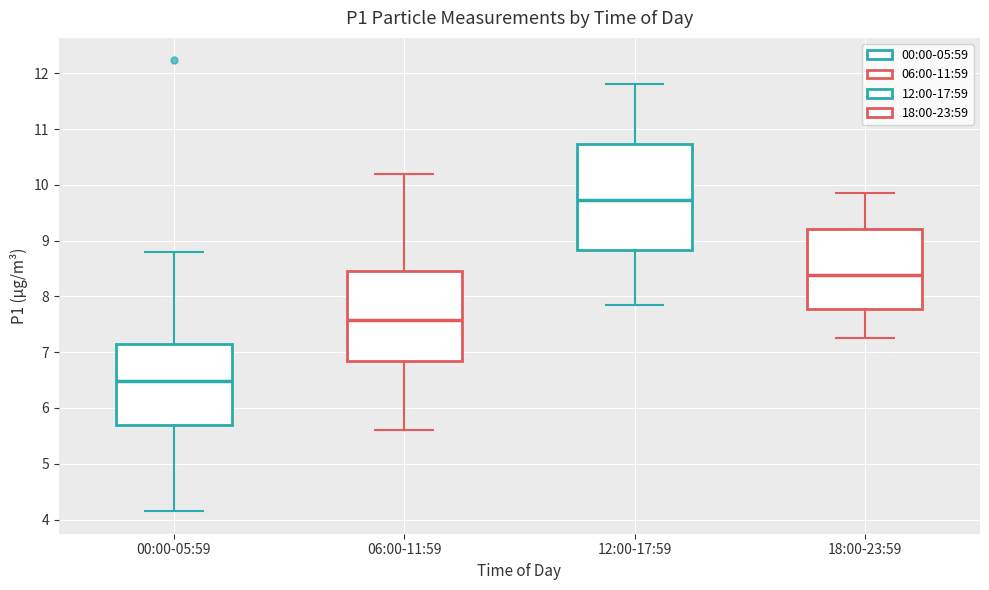

Which box's median line is the lowest?

00:00-05:59